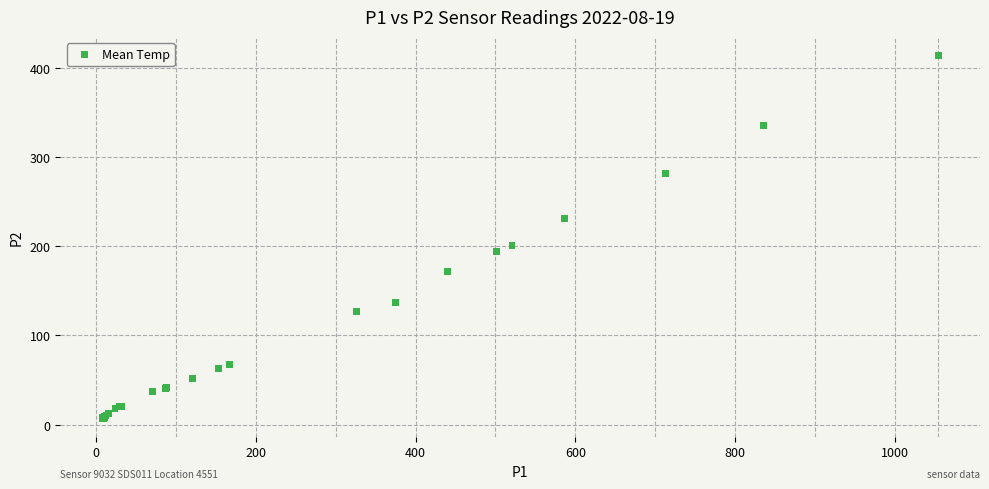

What Y value in the scatter plot is closest to 210?

201.3